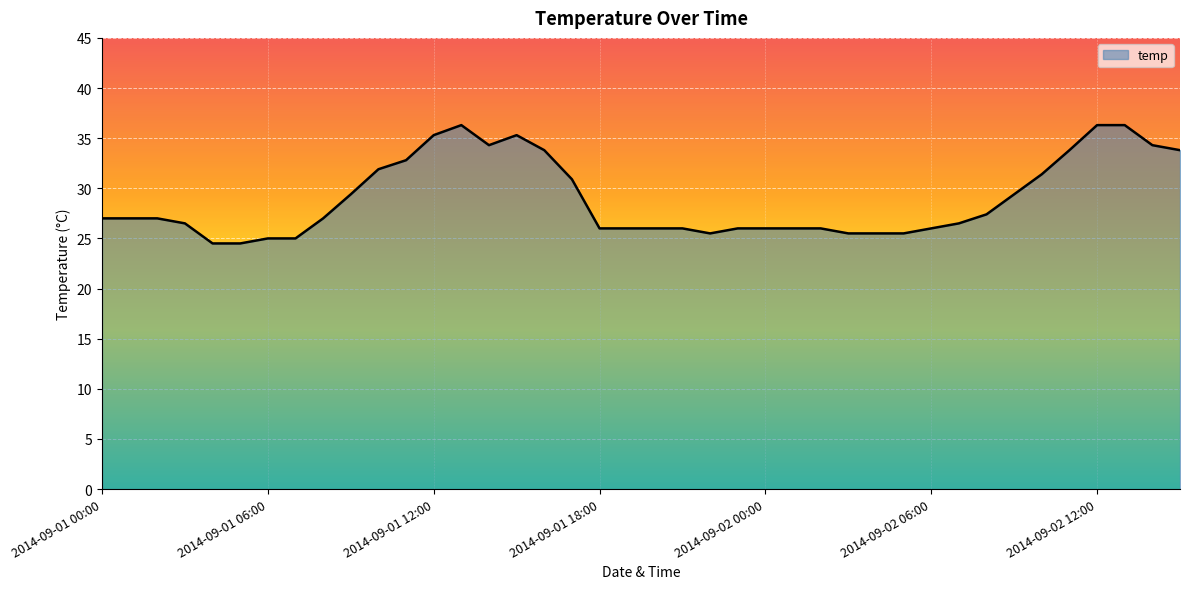

What is the greatest value displayed?

36.3